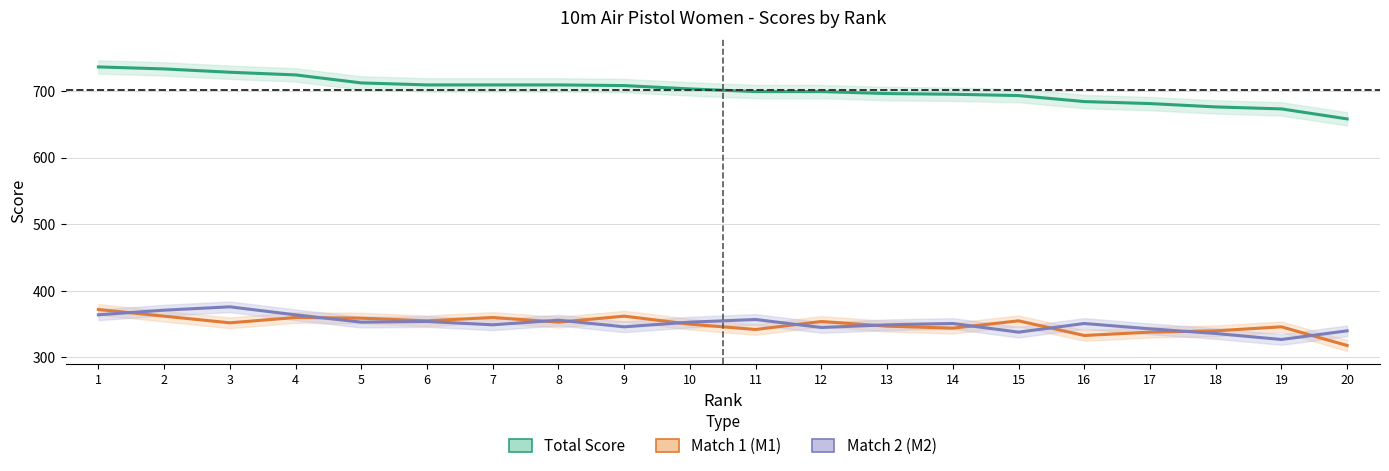

What are all the series names shown in the legend?

Total Score, Match 1 (M1), Match 2 (M2)